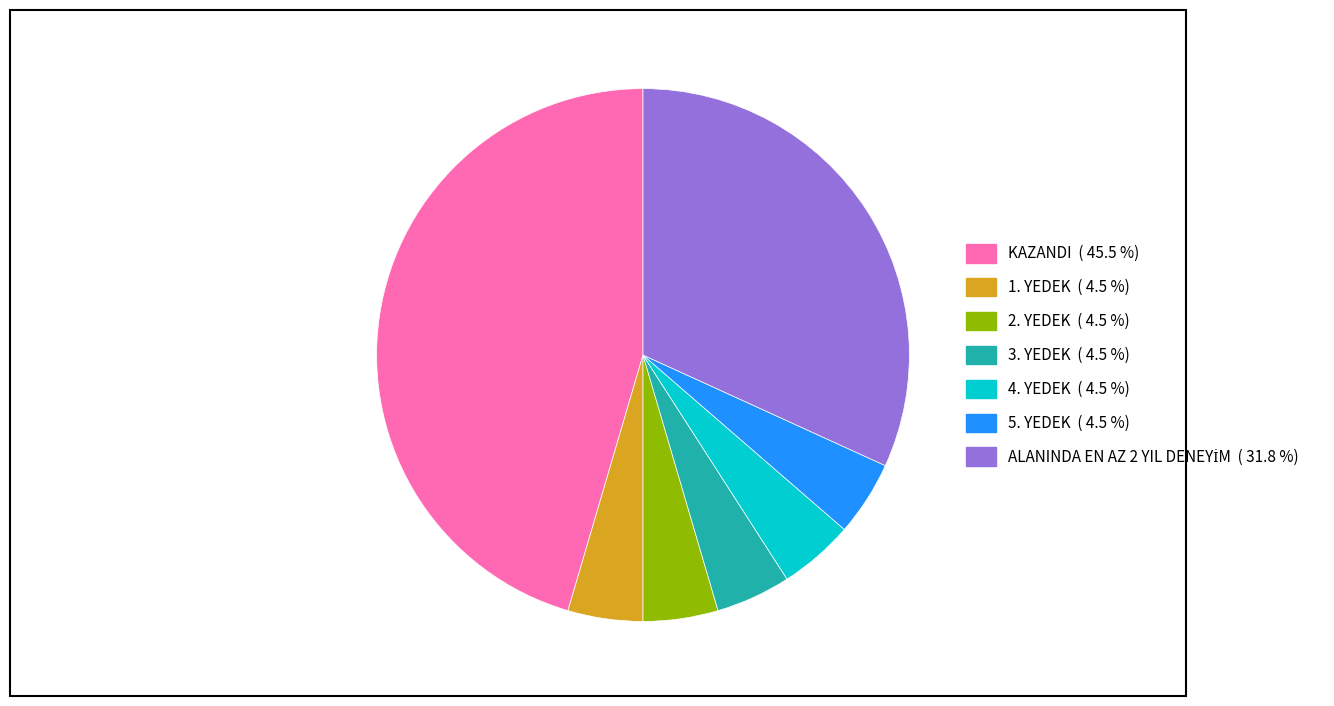

Which slice is the largest?

KAZANDI